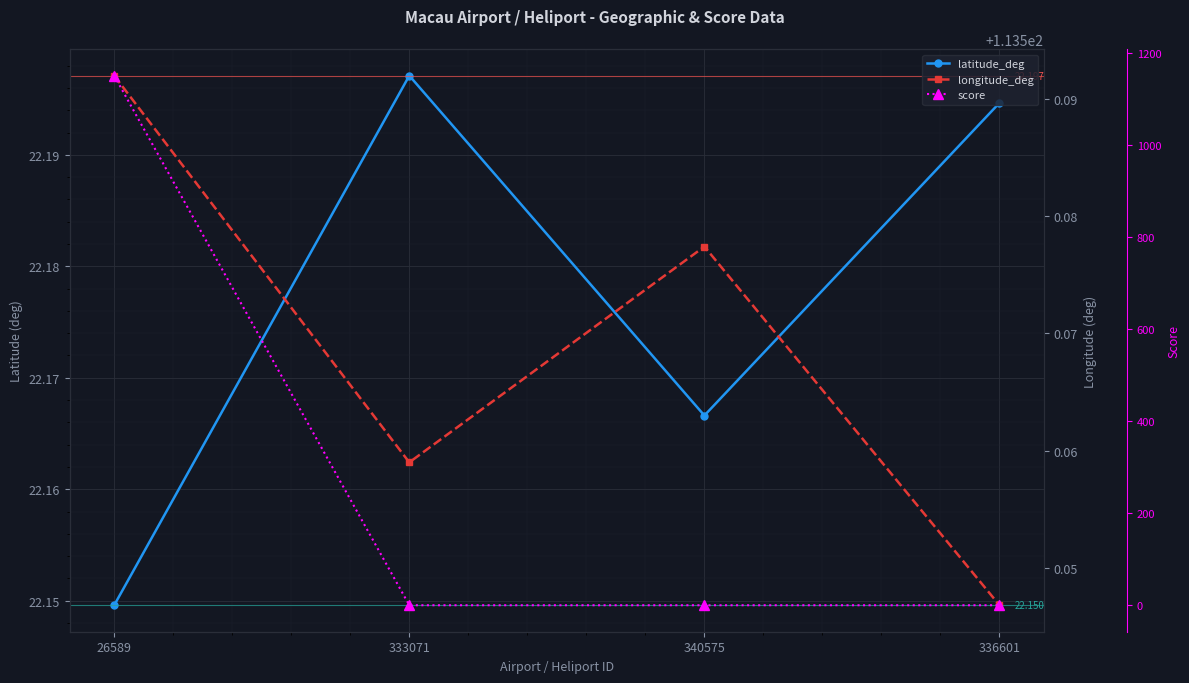

At which category does the chart reach its minimum across all series?

333071